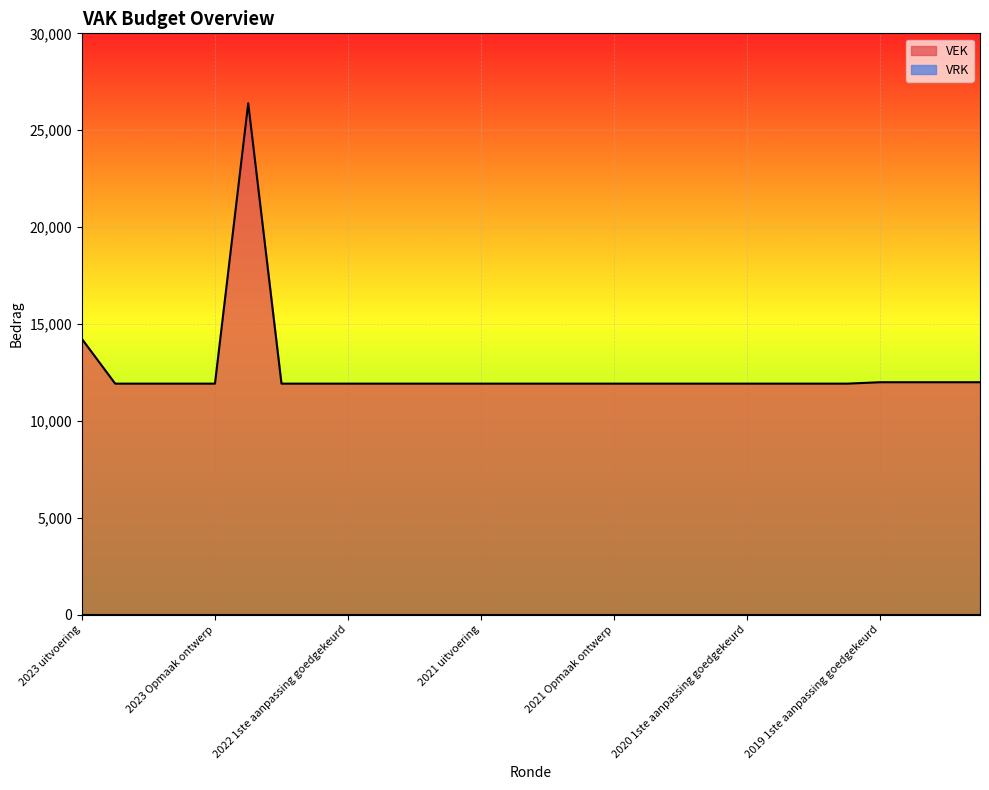

Rank the categories by value from lowest to highest.

2023 1ste aanpassing goedgekeurd, 2023 1ste aanpassing ontwerp, 2023 Opmaak goedgekeurd, 2023 Opmaak ontwerp, 2022 2de aanpassing goedgekeurd, 2022 2de aanpassing ontwerp, 2022 1ste aanpassing goedgekeurd, 2022 1ste aanpassing ontwerp, 2022 Opmaak goedgekeurd, 2022 Opmaak ontwerp, 2021 uitvoering, 2021 1ste aanpassing goedgekeurd, 2021 1ste aanpassing ontwerp, 2021 Opmaak goedgekeurd, 2021 Opmaak ontwerp, 2020 uitvoering, 2020 2de aanpassing goedgekeurd, 2020 2de aanpassing ontwerp, 2020 1ste aanpassing goedgekeurd, 2020 1ste aanpassing ontwerp, 2020 Opmaak goedgekeurd, 2020 Opmaak ontwerp, 2019 1ste aanpassing goedgekeurd, 2019 1ste aanpassing ontwerp, 2019 opmaak goedgekeurd, 2019 opmaak ontwerp, 2023 uitvoering, 2022 uitvoering